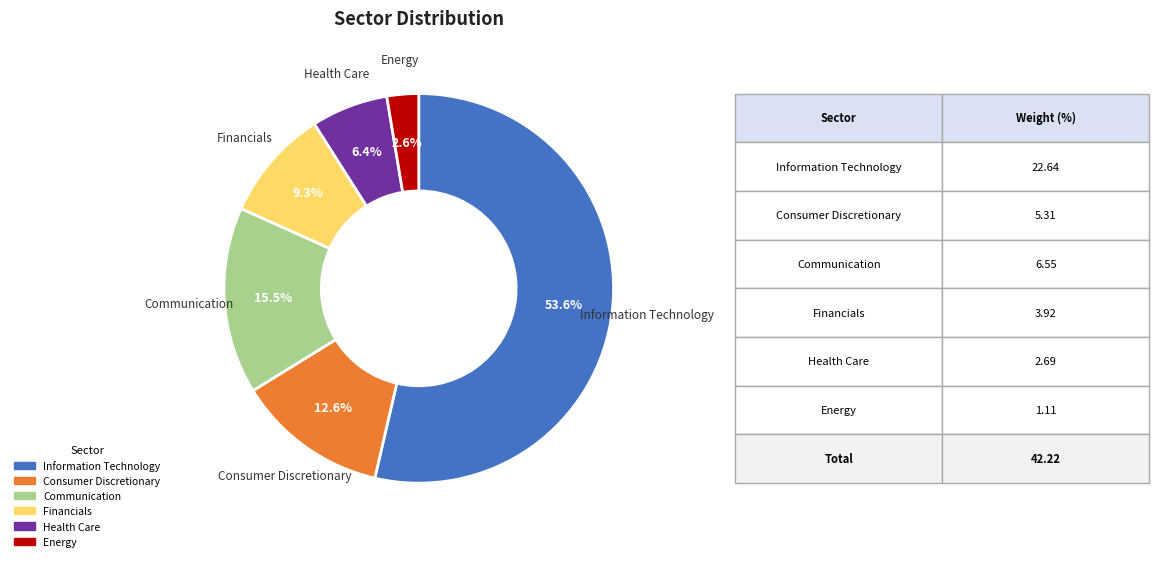

Is it true that Communication is 26% of the pie?

False